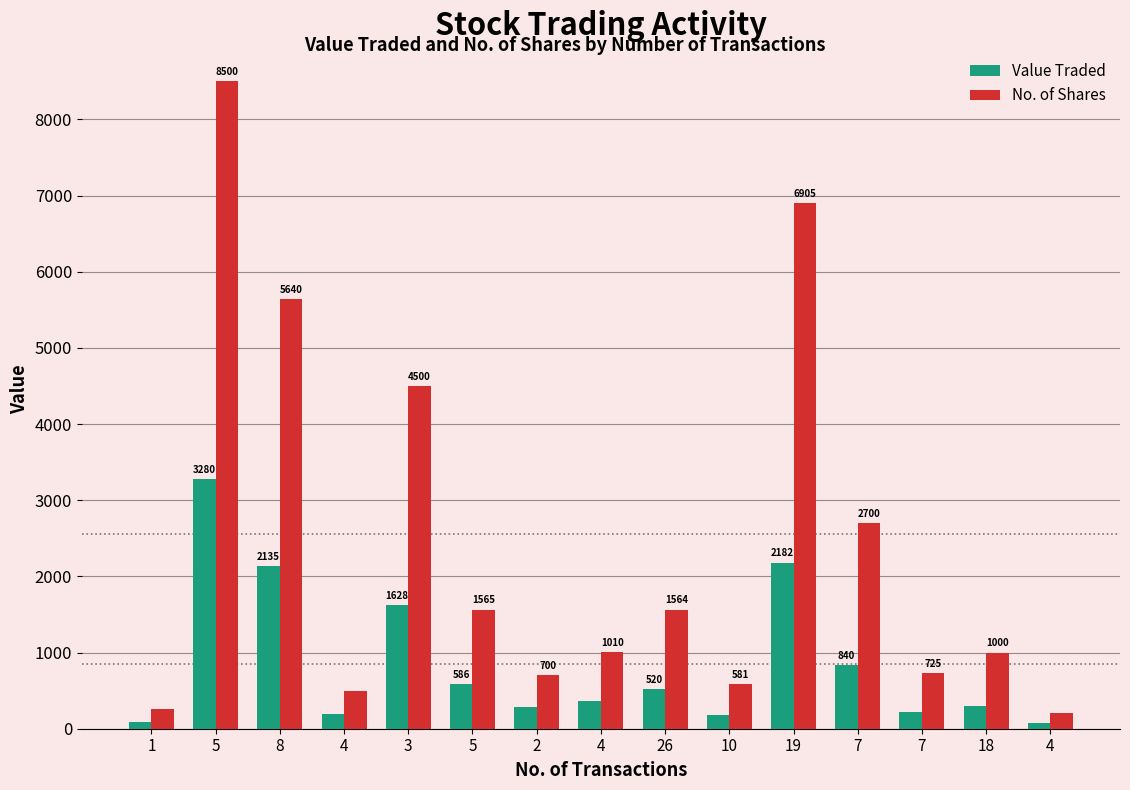

How many bars are there in total?

30